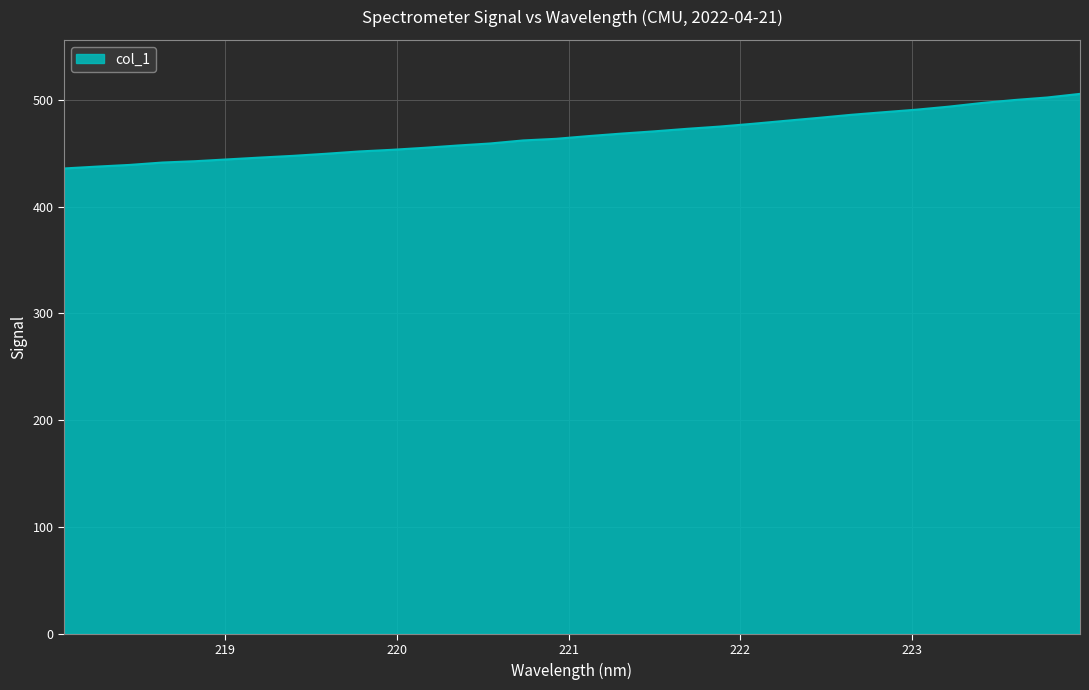

What is the minimum value shown in the chart?

435.8